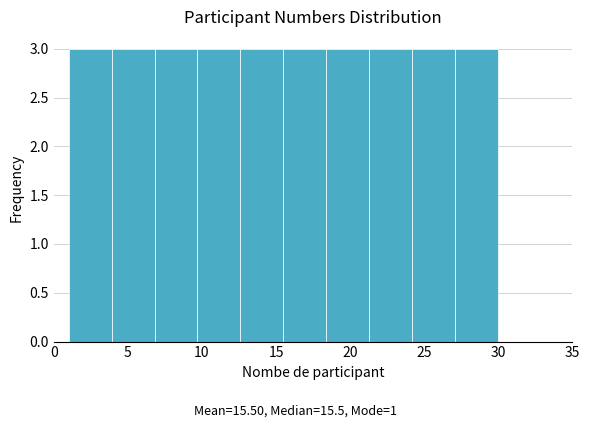

What is the height of the bar covering 21.3 to 24.2 on the x-axis? Neither the bar edges nor the heights are printed on the chart, so give them approximately, as read against the axes.

3